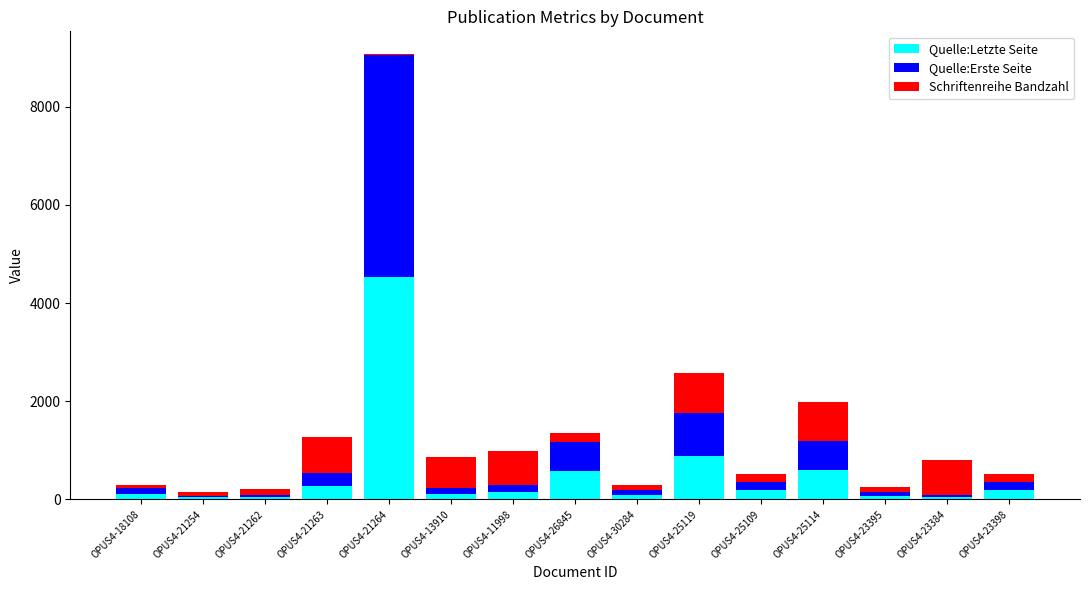

What is the highest value of the Quelle:Letzte Seite series?

4530